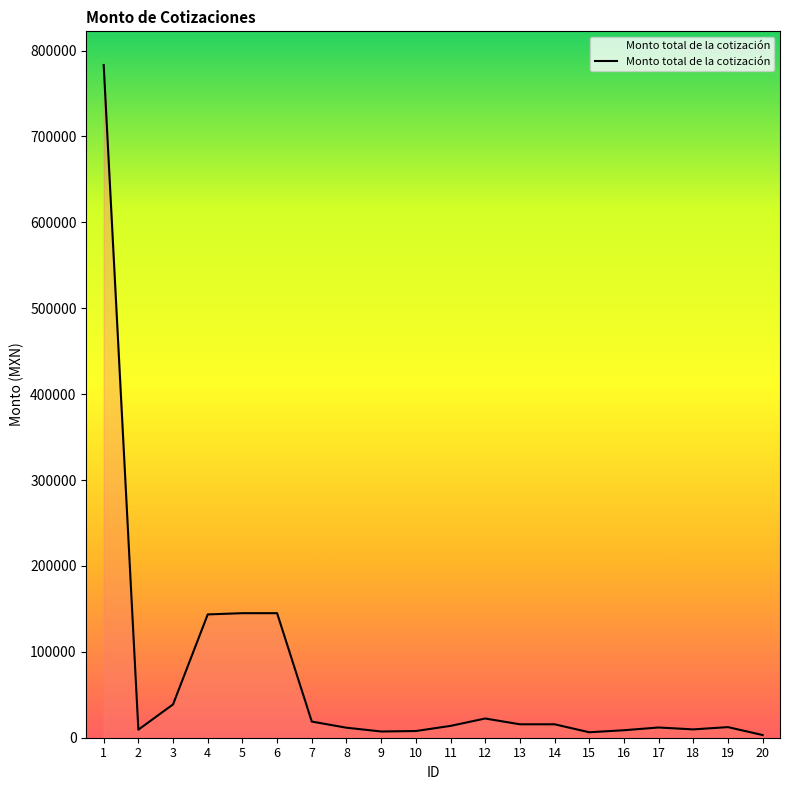

Which category has the highest value across all series?

1